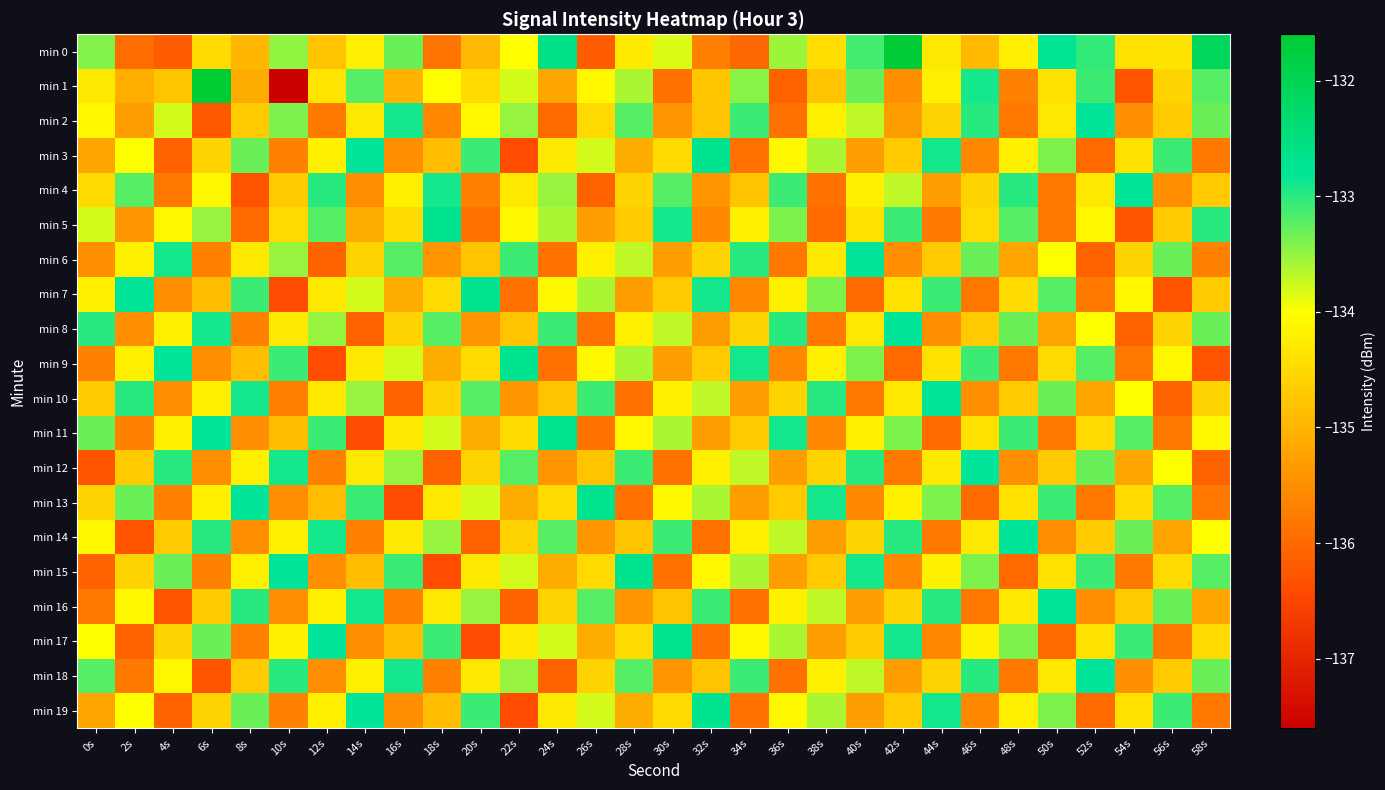

What is the spread (max minus min) of values at 30s?

3.2